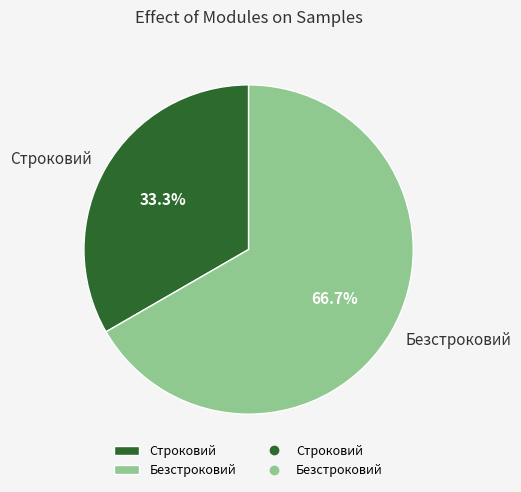

Combined, do Строковий and Безстроковий account for over 50%?

Yes